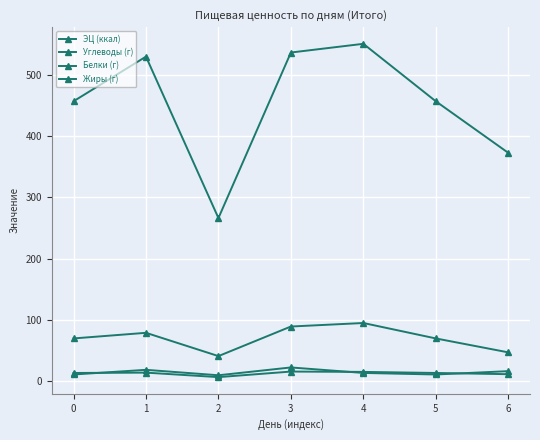

Which series has the largest range (max minus min)?

ЭЦ (ккал)